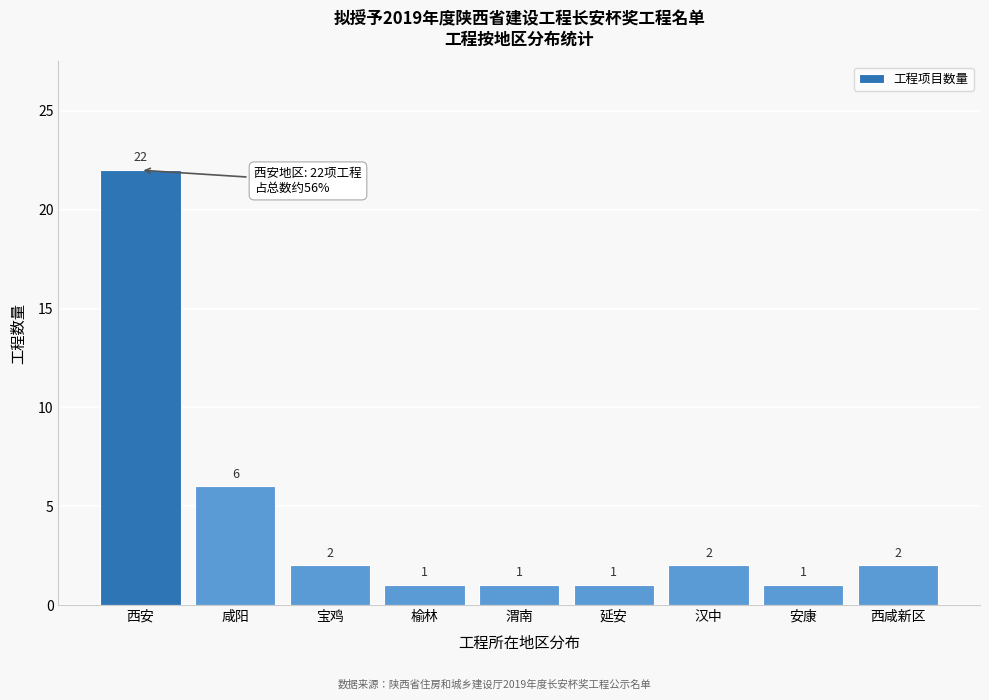

Reading left to right, transcribe all the data shown in this chart.

西安=22	咸阳=6	宝鸡=2	榆林=1	渭南=1	延安=1	汉中=2	安康=1	西咸新区=2